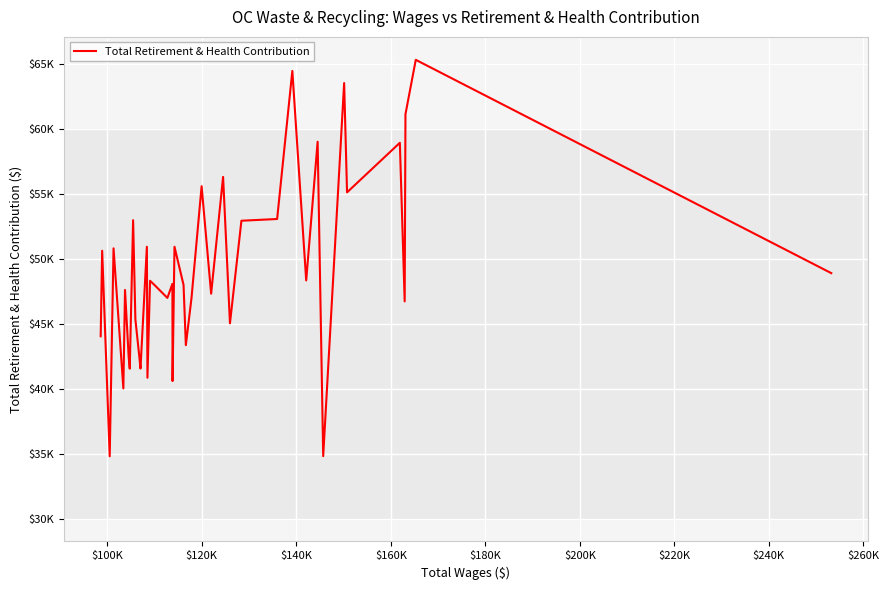

Is this an area chart (filled region under the line)?

No